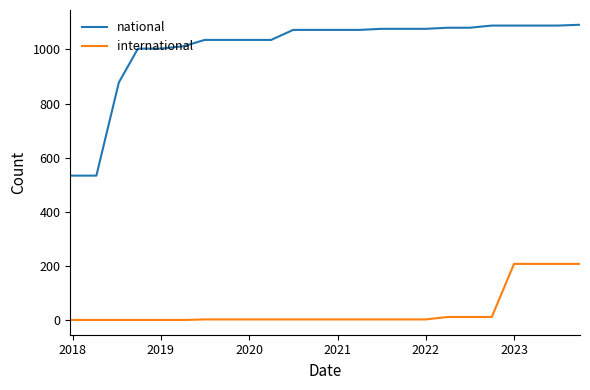

Which series has the largest total across all categories?

national